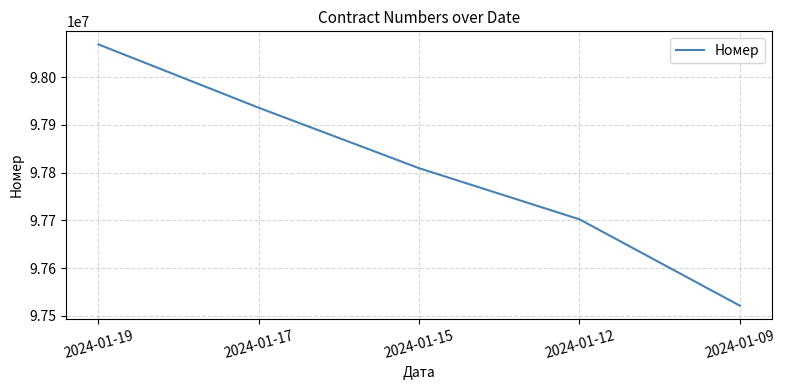

Where does the data first go above 97809191?

2024-01-19